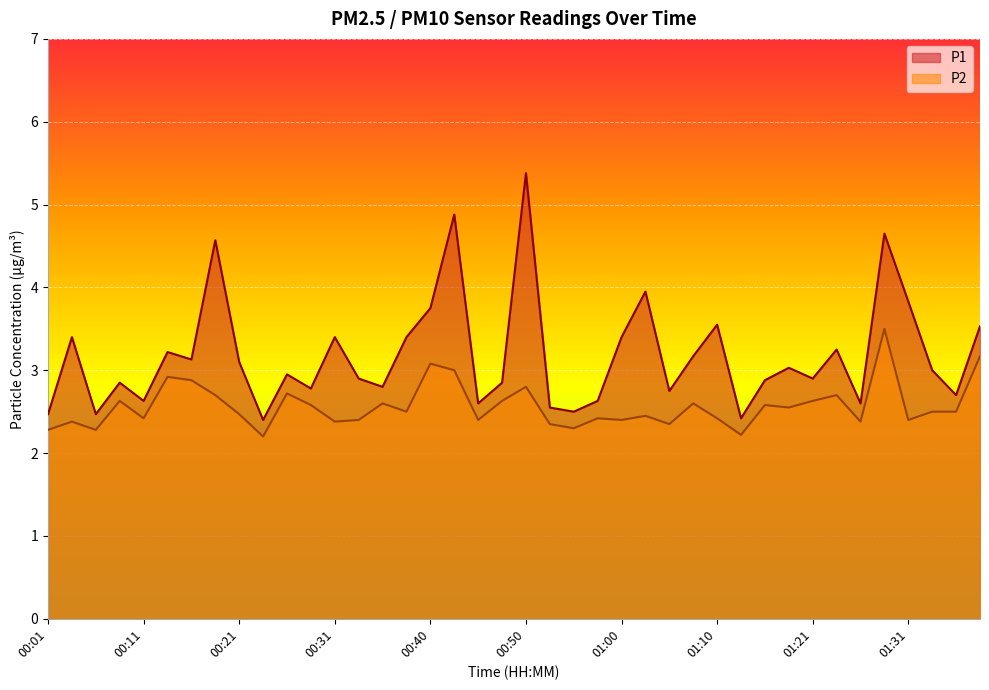

True or false: P2 has more than 2 points higher than both neighbors.

True